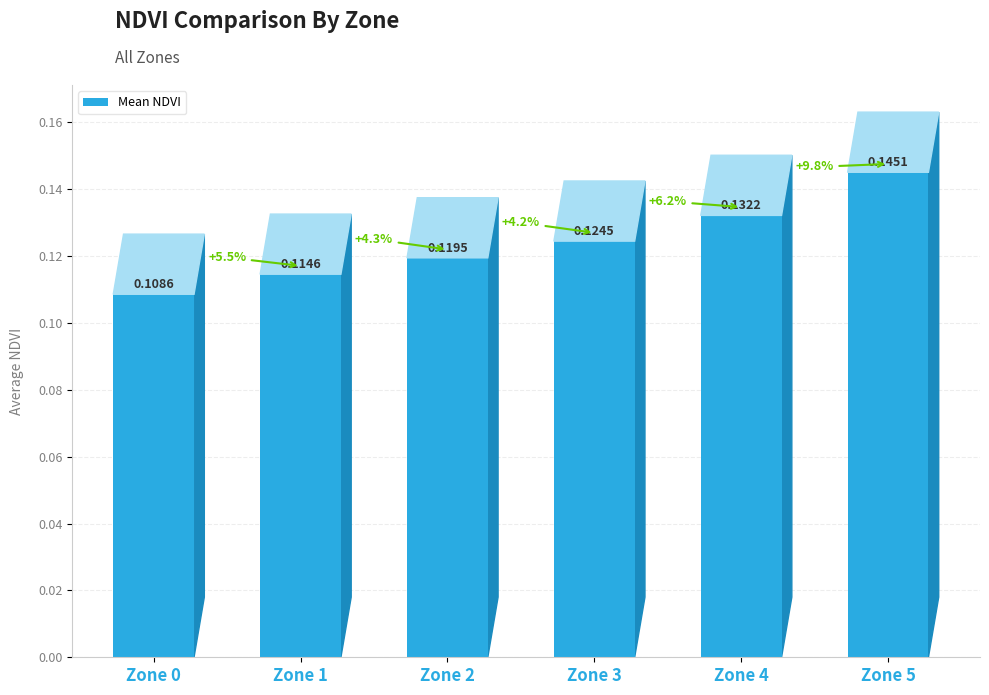

Between Zone 5 and Zone 3, which is larger?

Zone 5